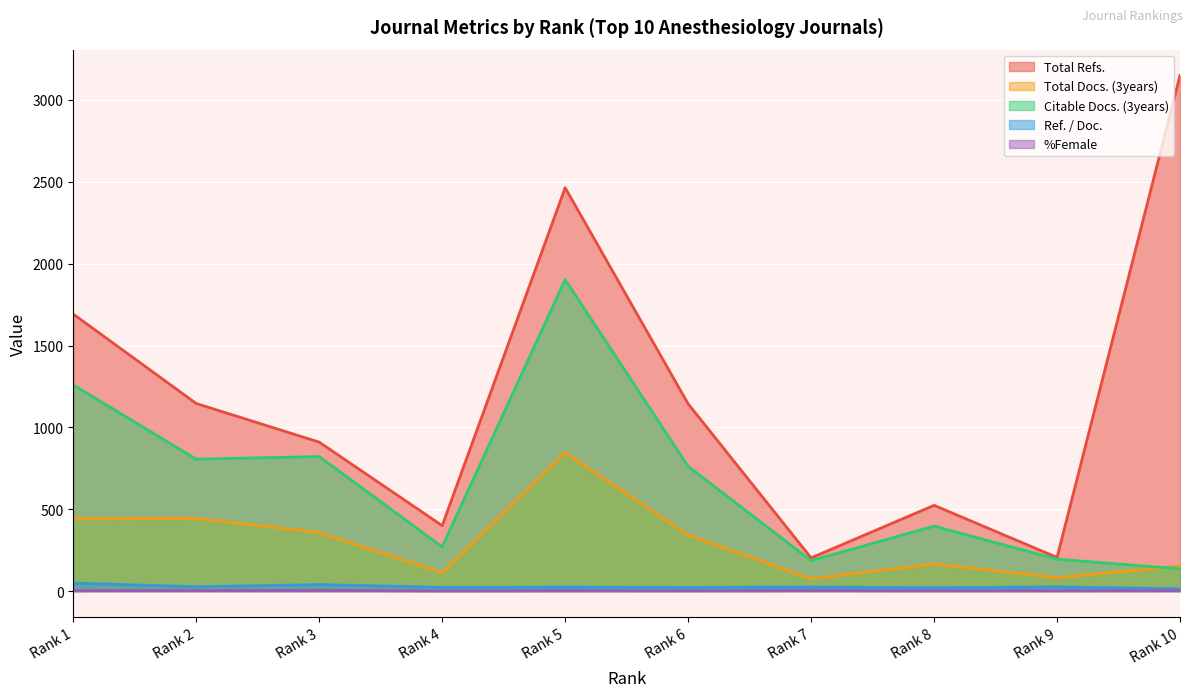

Which category has the highest value in the Total Refs. series?

Rank 10